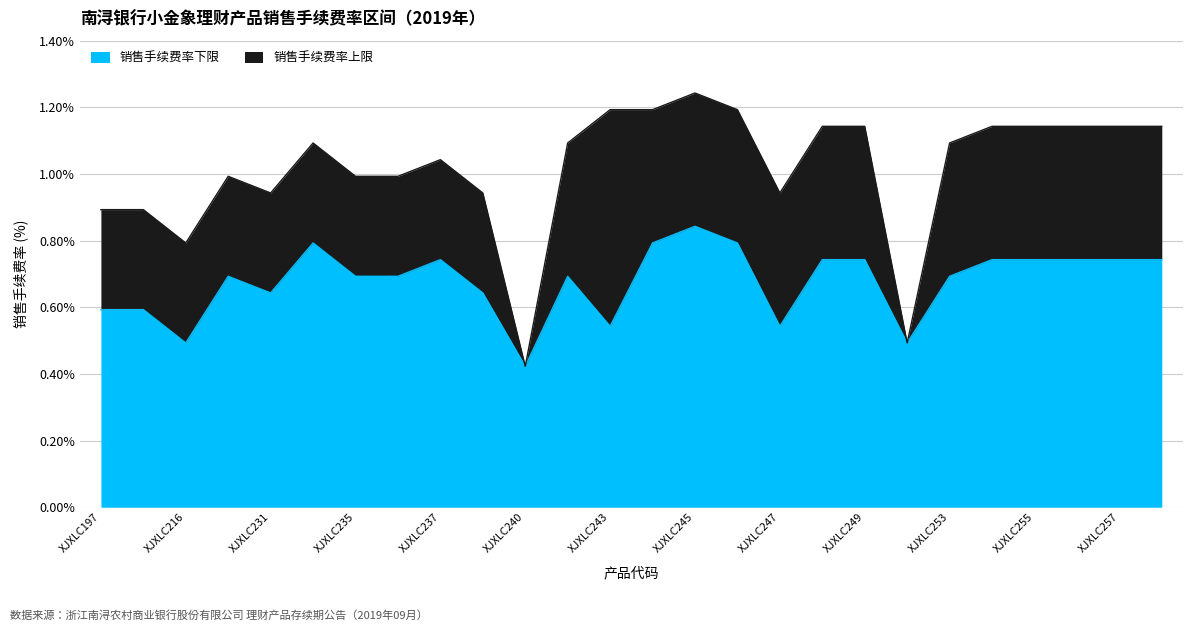

Where is the first local maximum for 销售手续费率上限?

XJXLC228